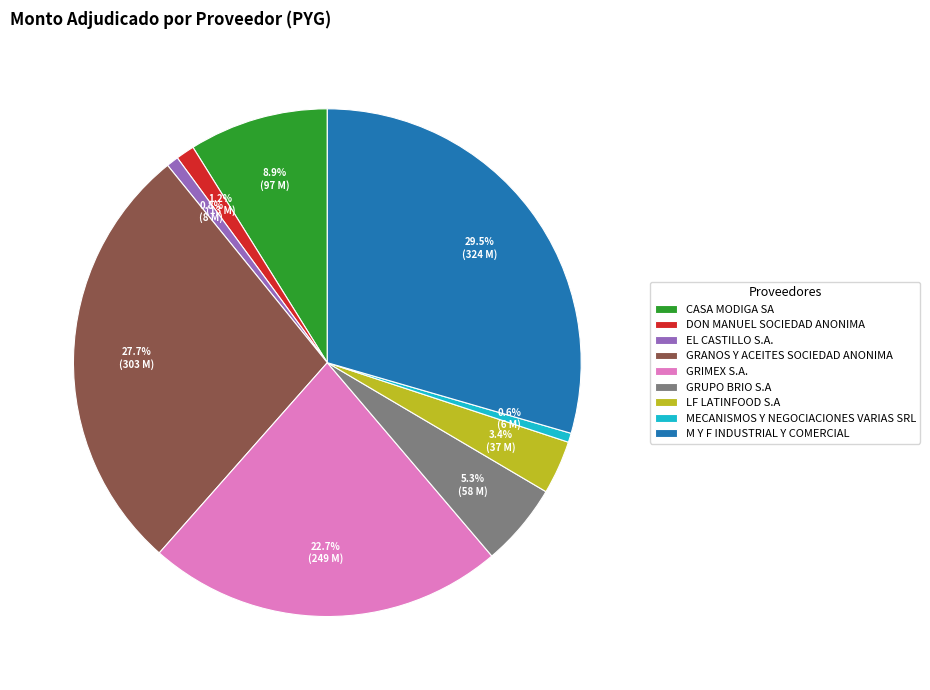

To the nearest percent, what is the average slice percentage?

11%